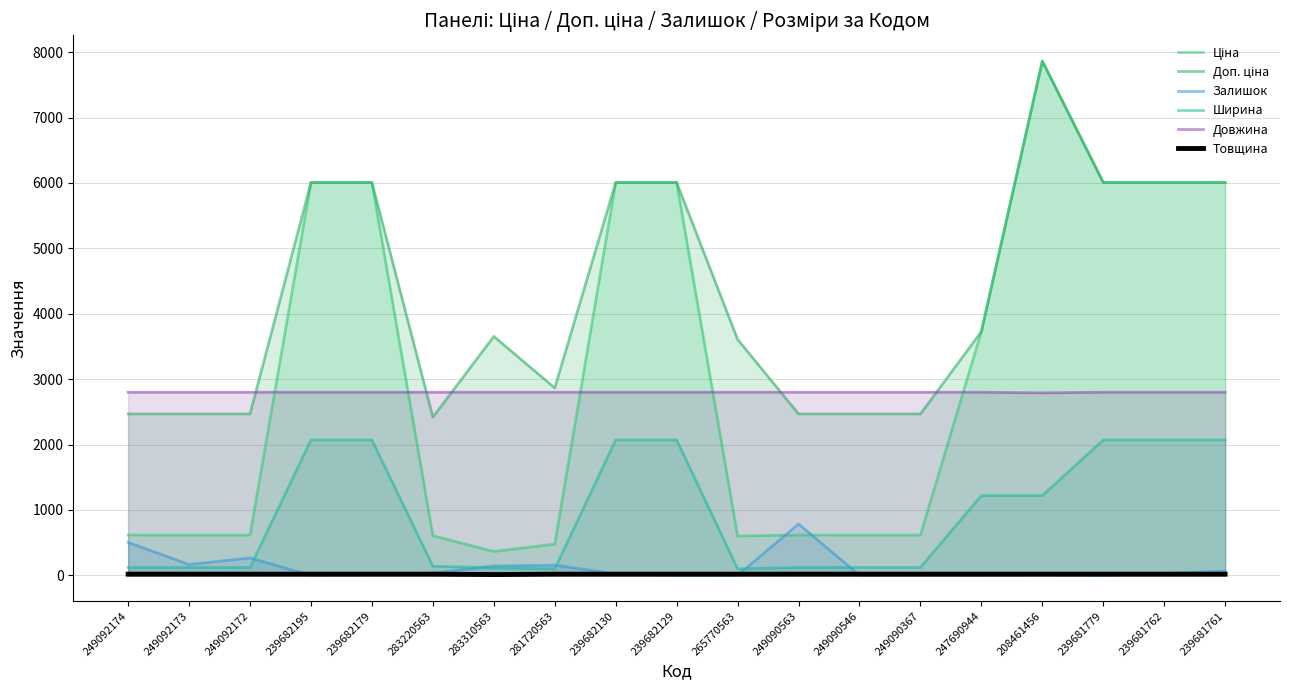

Where does the Залишок series first go above 22?

249092174